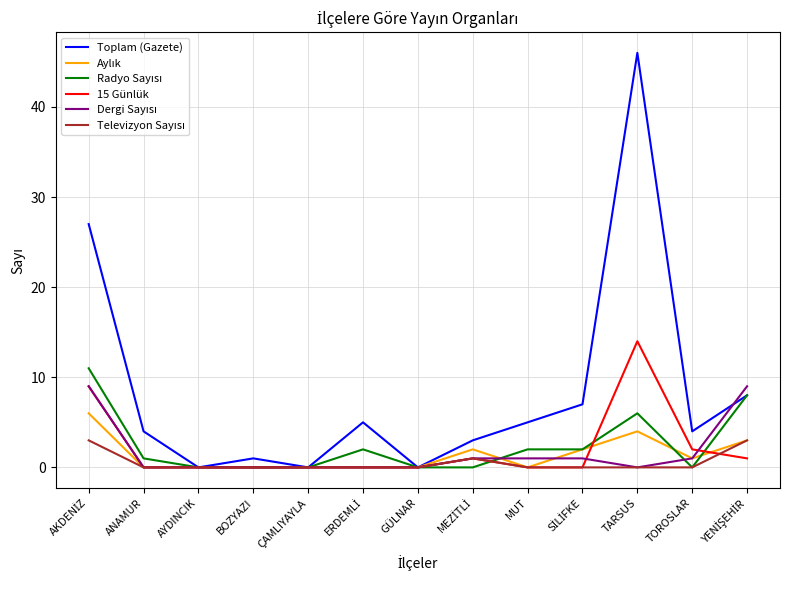

How many lines are shown in the chart?

6